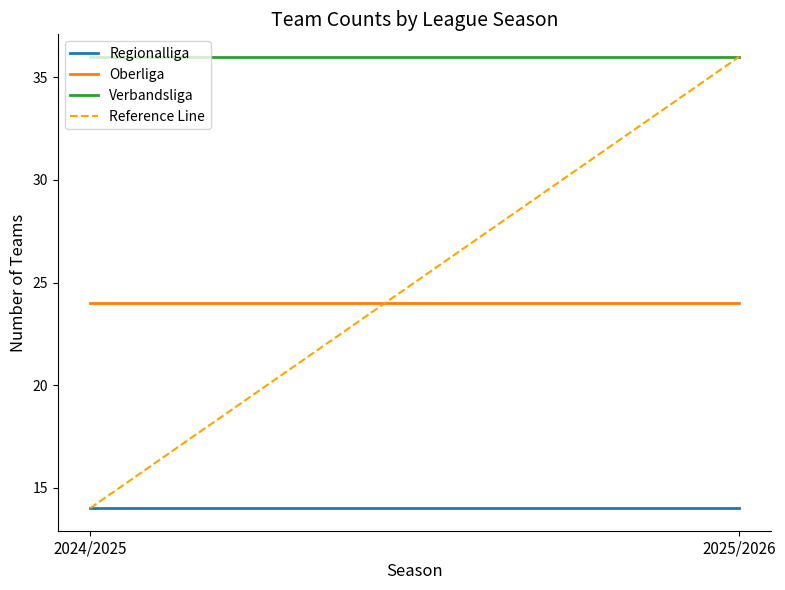

Reading left to right, transcribe all the data shown in this chart.

Regionalliga: 2024/2025=14	2025/2026=14
Oberliga: 2024/2025=24	2025/2026=24
Verbandsliga: 2024/2025=36	2025/2026=36
Reference Line: 2024/2025=14	2025/2026=36